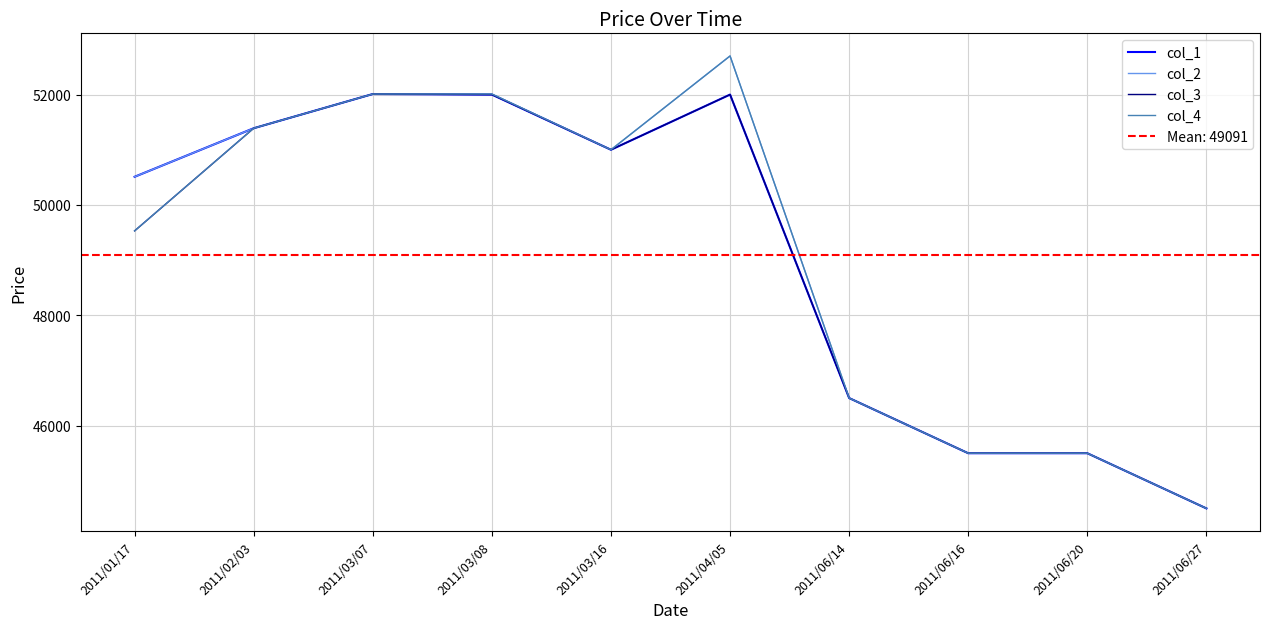

At which label does col_3 first exceed 51000?

2011/02/03